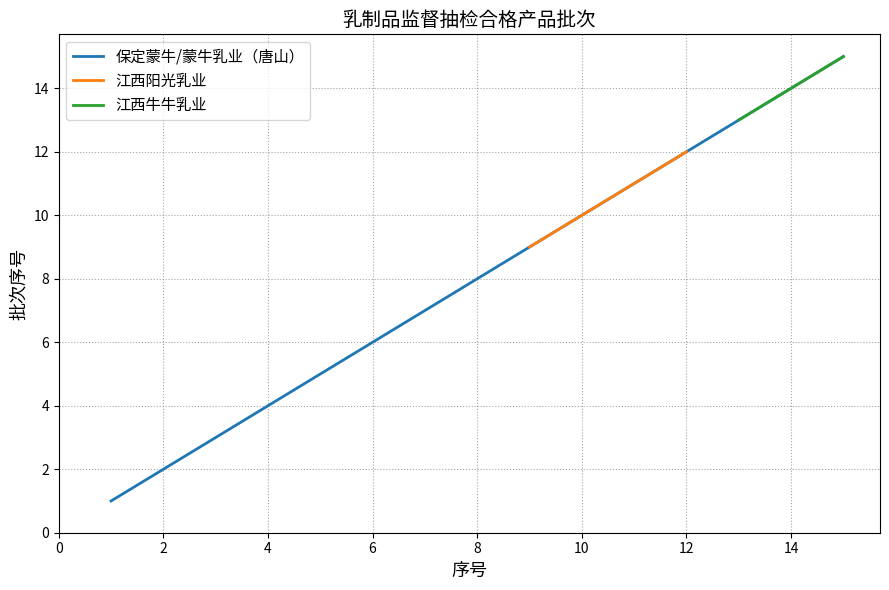

The value of 保定蒙牛/蒙牛乳业（唐山） at 6 is 6. True or false?

True